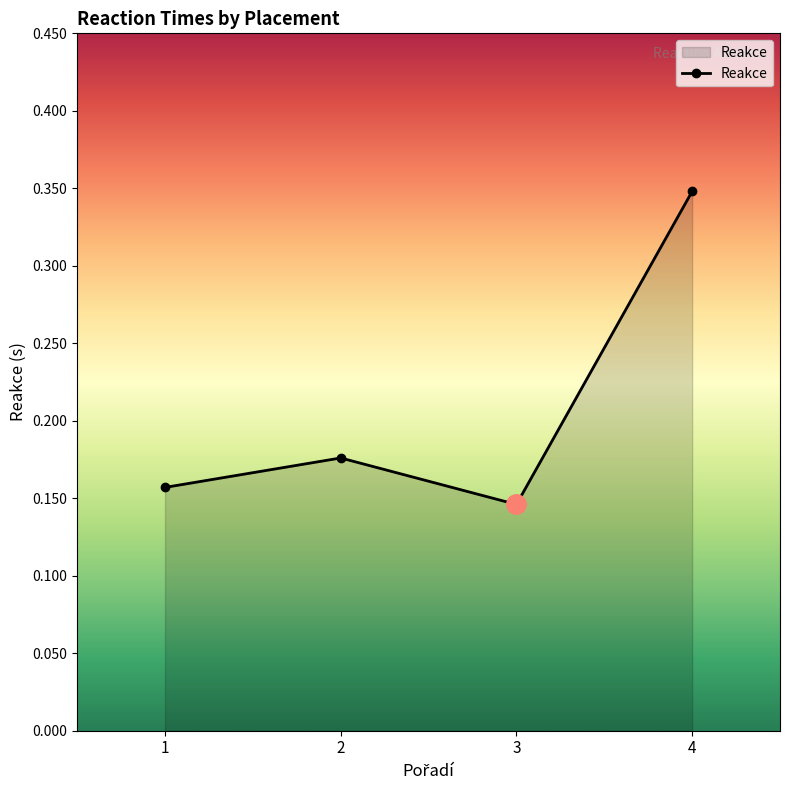

Rank the categories by value from lowest to highest.

3, 1, 2, 4